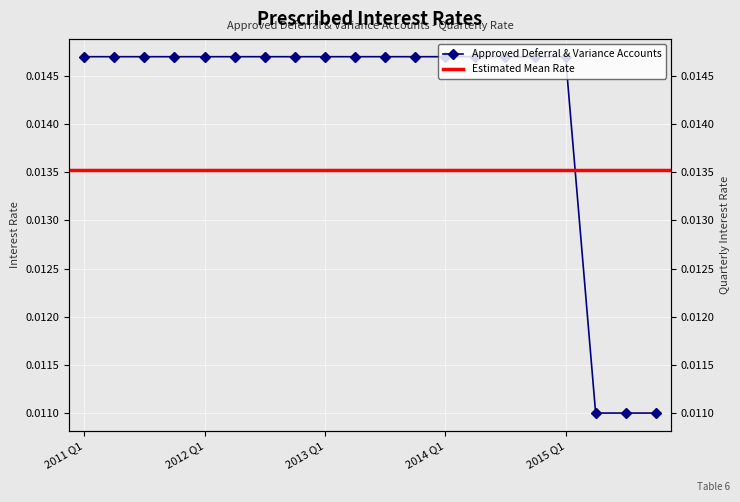

Is it true that the value at 2013 Q4 is 0.0?

True